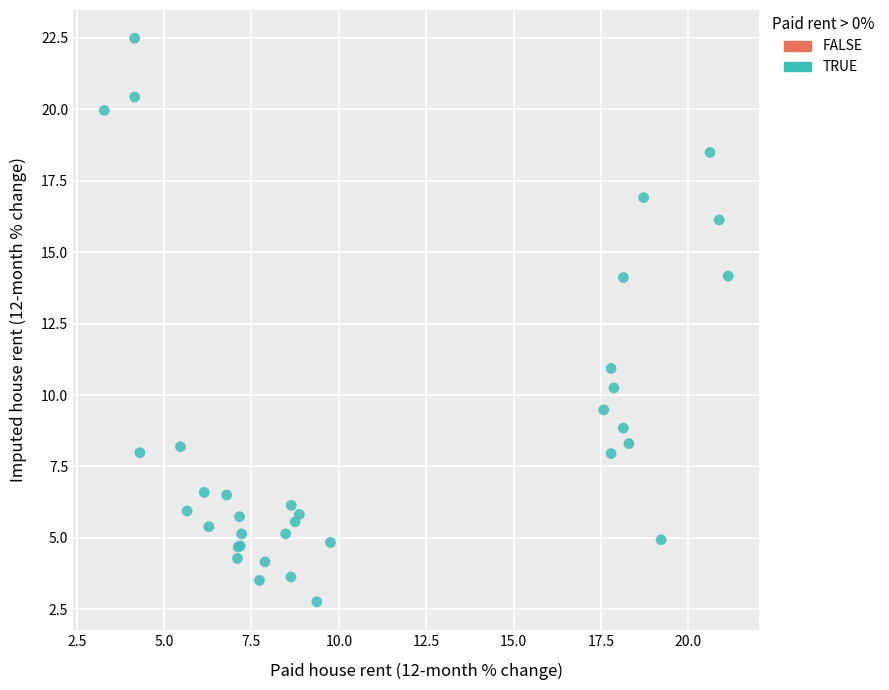

What Y value in the scatter plot is closest to 12?

10.9